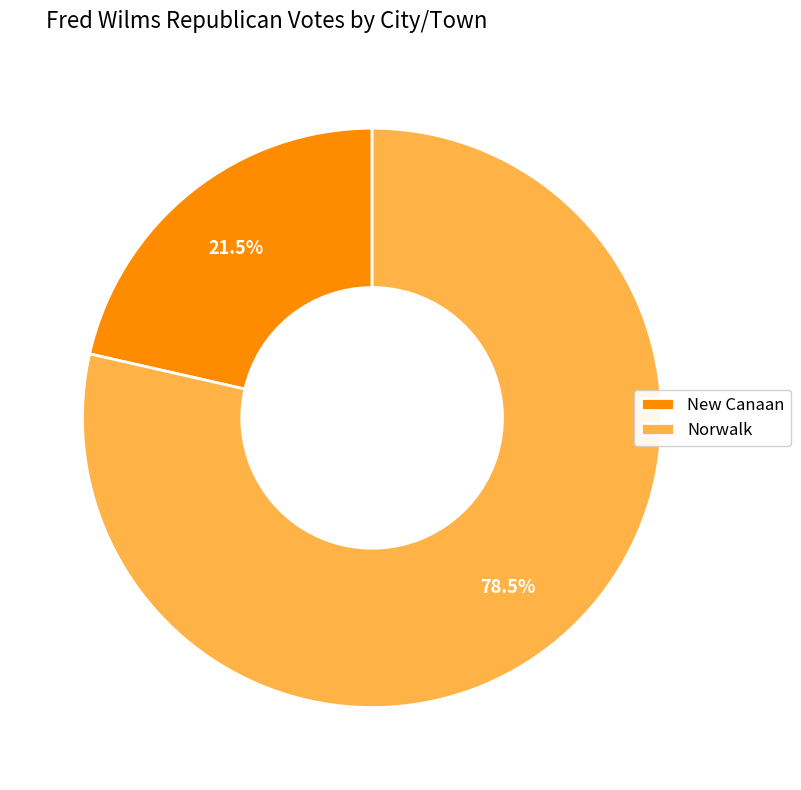

How many segments does this pie chart have?

2